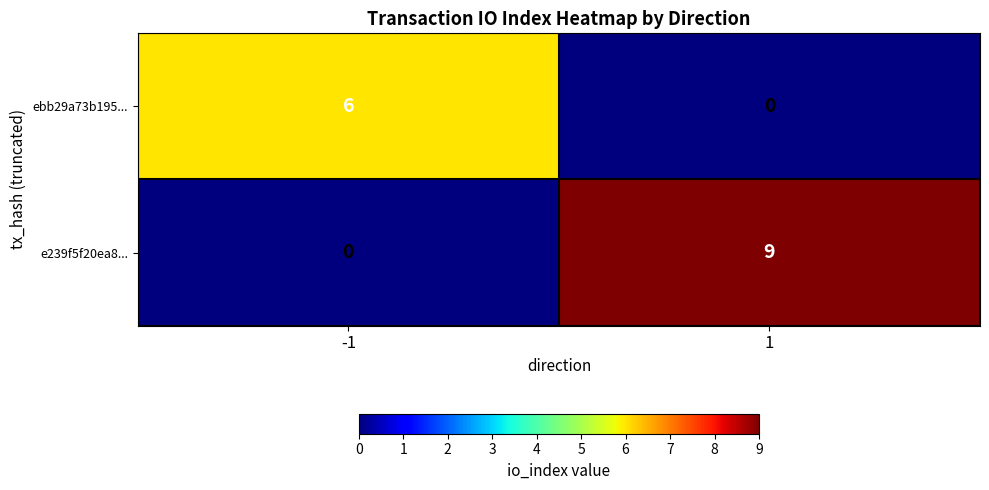

What is the difference between the maximum and minimum values in the e239f5f20ea8... series?

9